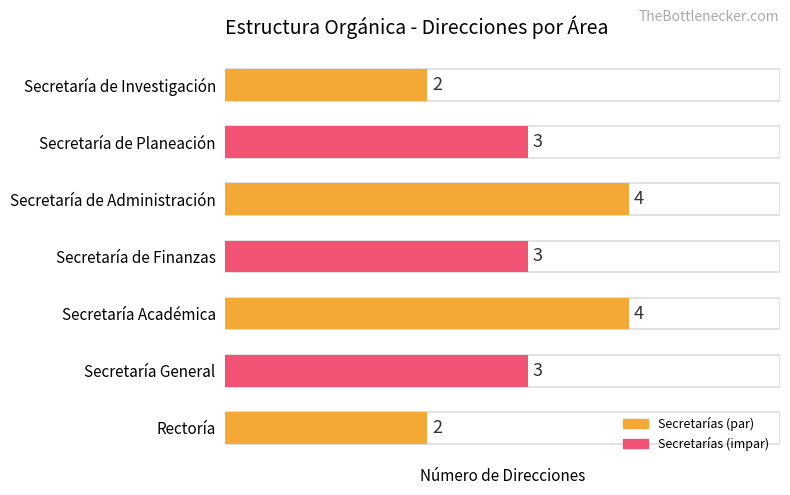

True or false: the data shows 5 at Secretaría de Administración.

False